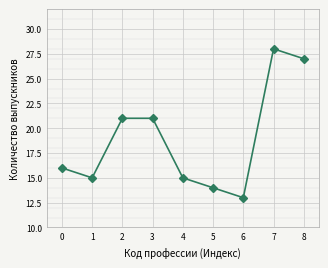

Which label corresponds to the smallest value in the chart?

6